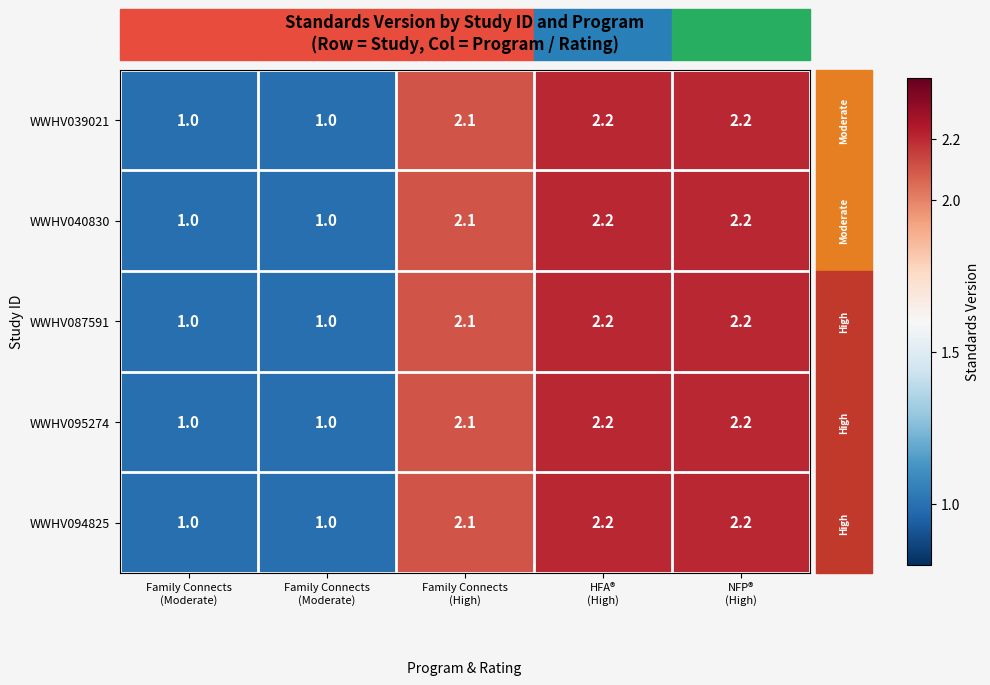

How many distinct data groups are displayed?

5